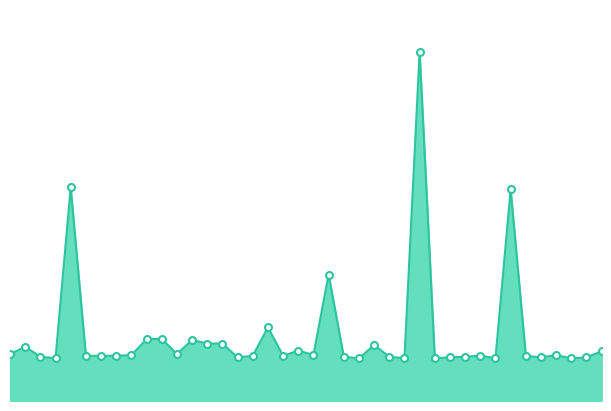

Reading left to right, list all the values displayed in this chart.

20059	20094	20047	20040	20842	20052	20051	20052	20054	20130	20131	20059	20126	20109	20109	20044	20051	20185	20051	20076	20055	20433	20047	20039	20102	20047	20040	21479	20040	20044	20047	20052	20040	20833	20051	20044	20055	20039	20044	20073